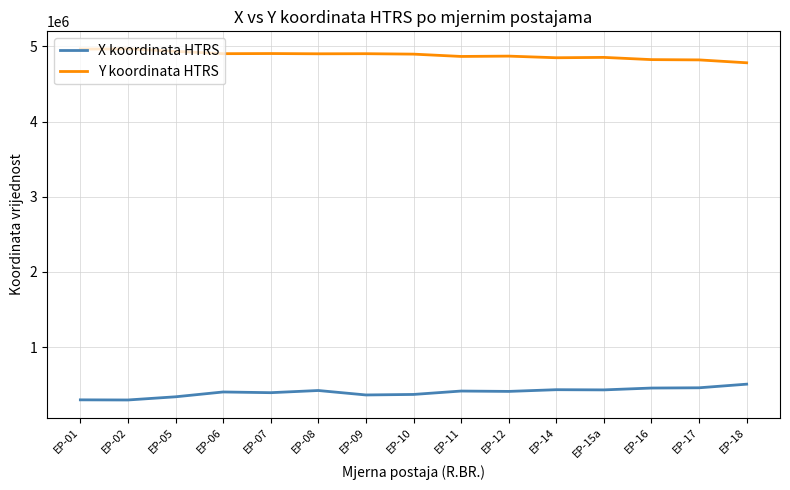

Is the value of X koordinata HTRS at EP-10 greater than the value of Y koordinata HTRS at EP-12?

No